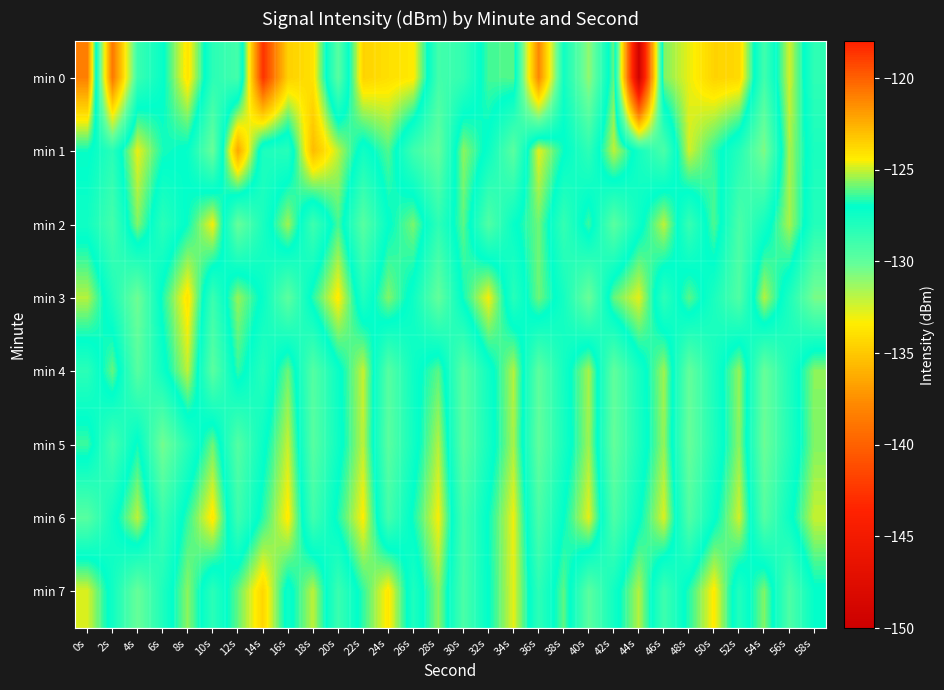

List the series in order of their peak value, highest first.

min 0, min 1, min 7, min 3, min 6, min 2, min 4, min 5